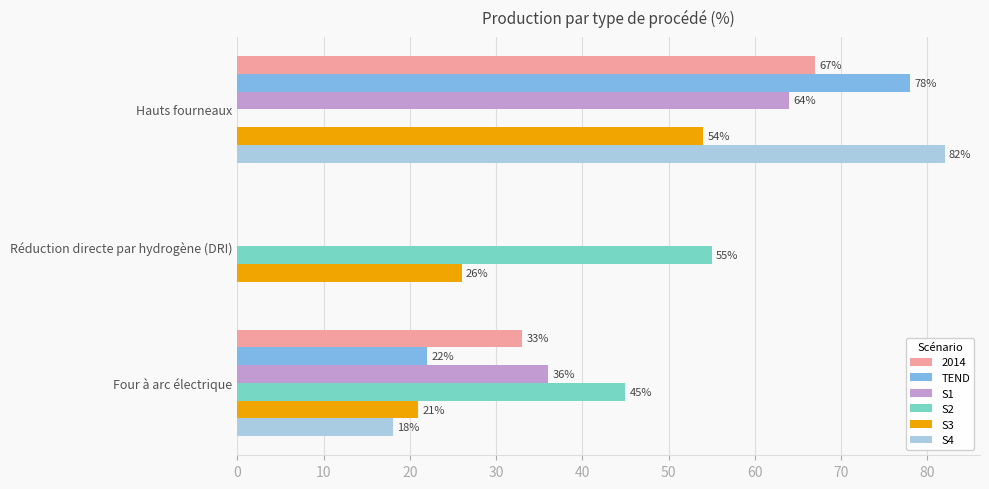

Count the number of categories in the chart.

3